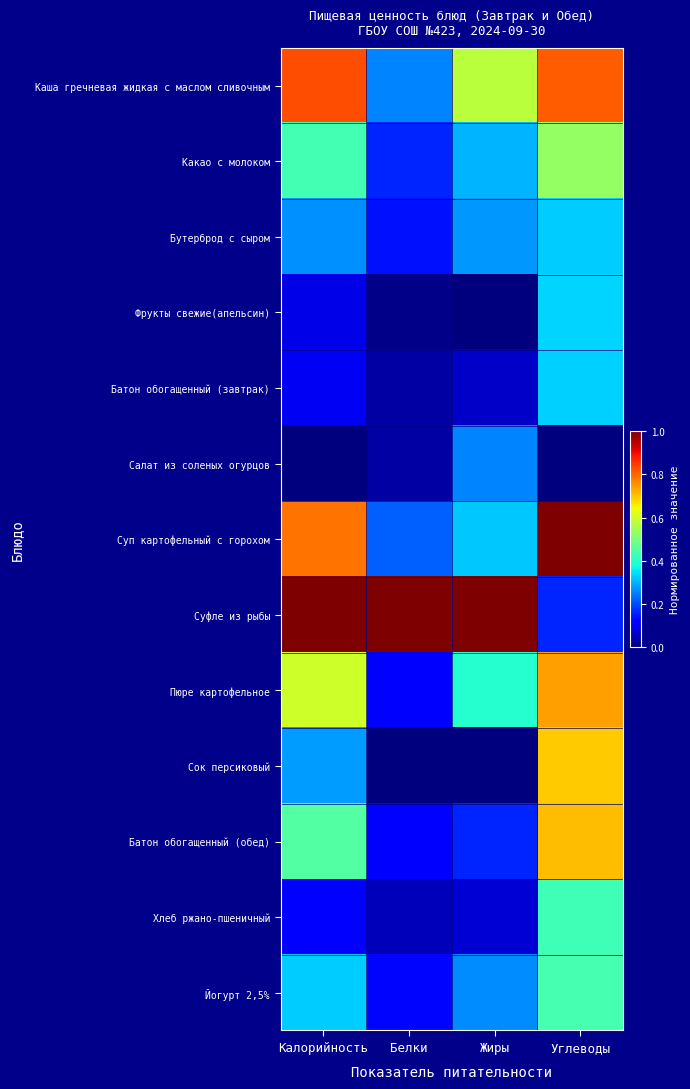

Reading right to left, list all the values displayed in this chart.

Каша гречневая жидкая с маслом сливочным: Углеводы=0.8	Жиры=0.6	Белки=0.3	Калорийность=0.8
Какао с молоком: Углеводы=0.5	Жиры=0.3	Белки=0.2	Калорийность=0.4
Бутерброд с сыром: Углеводы=0.3	Жиры=0.3	Белки=0.1	Калорийность=0.3
Фрукты свежие(апельсин): Углеводы=0.3	Жиры=0.0	Белки=0.0	Калорийность=0.1
Батон обогащенный (завтрак): Углеводы=0.3	Жиры=0.1	Белки=0.0	Калорийность=0.1
Салат из соленых огурцов: Углеводы=0.0	Жиры=0.3	Белки=0.0	Калорийность=0.0
Суп картофельный с горохом: Углеводы=1.0	Жиры=0.3	Белки=0.2	Калорийность=0.8
Суфле из рыбы: Углеводы=0.2	Жиры=1.0	Белки=1.0	Калорийность=1.0
Пюре картофельное: Углеводы=0.7	Жиры=0.4	Белки=0.1	Калорийность=0.6
Сок персиковый: Углеводы=0.7	Жиры=0.0	Белки=0.0	Калорийность=0.3
Батон обогащенный (обед): Углеводы=0.7	Жиры=0.2	Белки=0.1	Калорийность=0.5
Хлеб ржано-пшеничный: Углеводы=0.4	Жиры=0.1	Белки=0.1	Калорийность=0.1
Йогурт 2,5%: Углеводы=0.4	Жиры=0.3	Белки=0.1	Калорийность=0.3